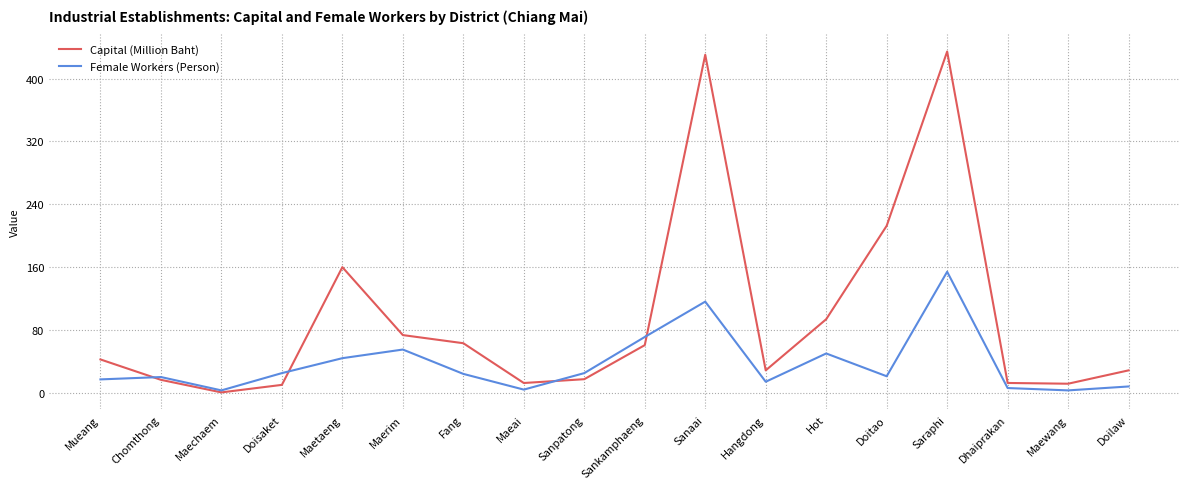

List the series in order of their overall mean, highest first.

Capital (Million Baht), Female Workers (Person)